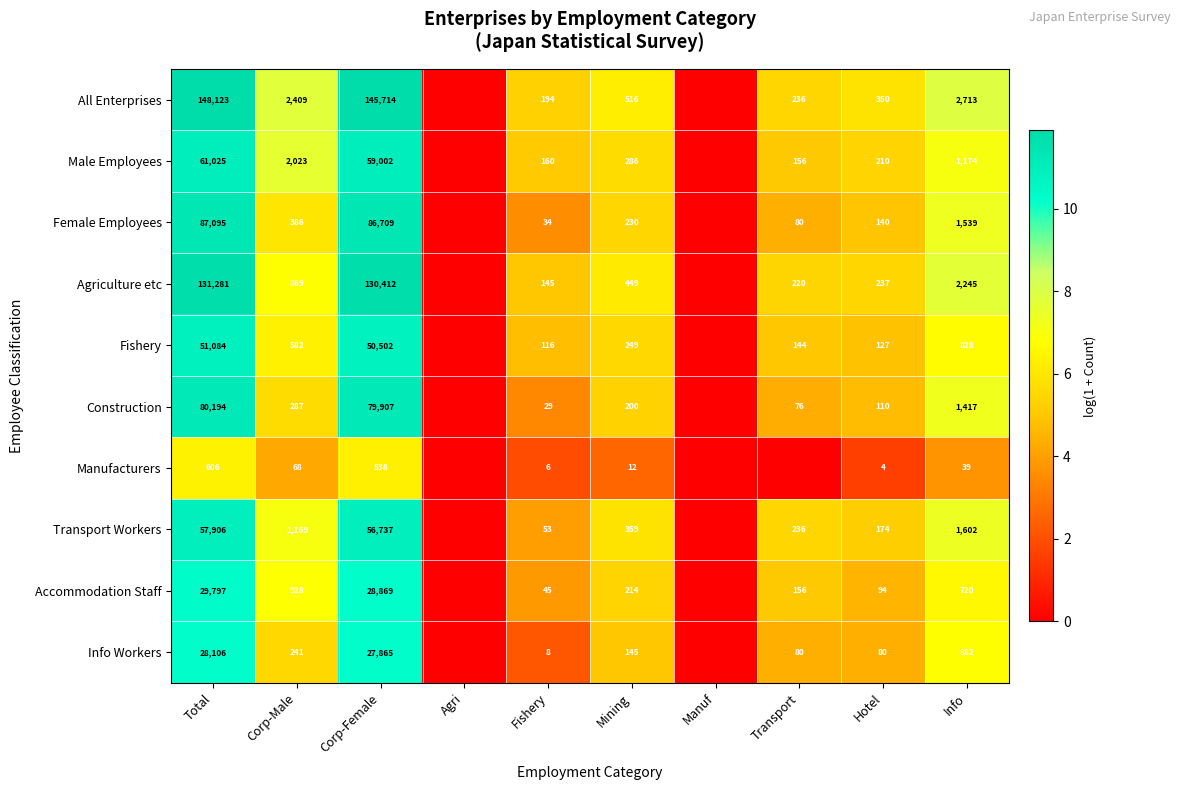

The Accommodation Staff series shows 9.1 at Mining. True or false?

False